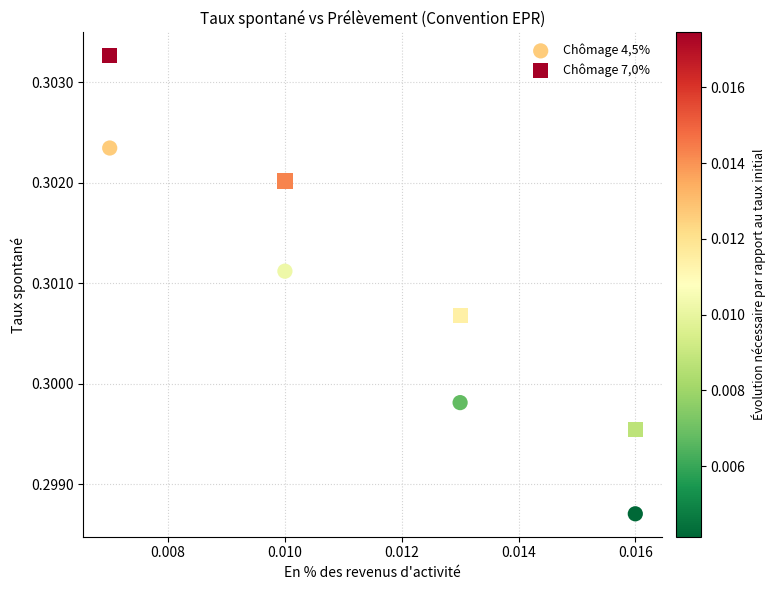

Which series reaches the minimum Y coordinate?

Chômage 4,5%